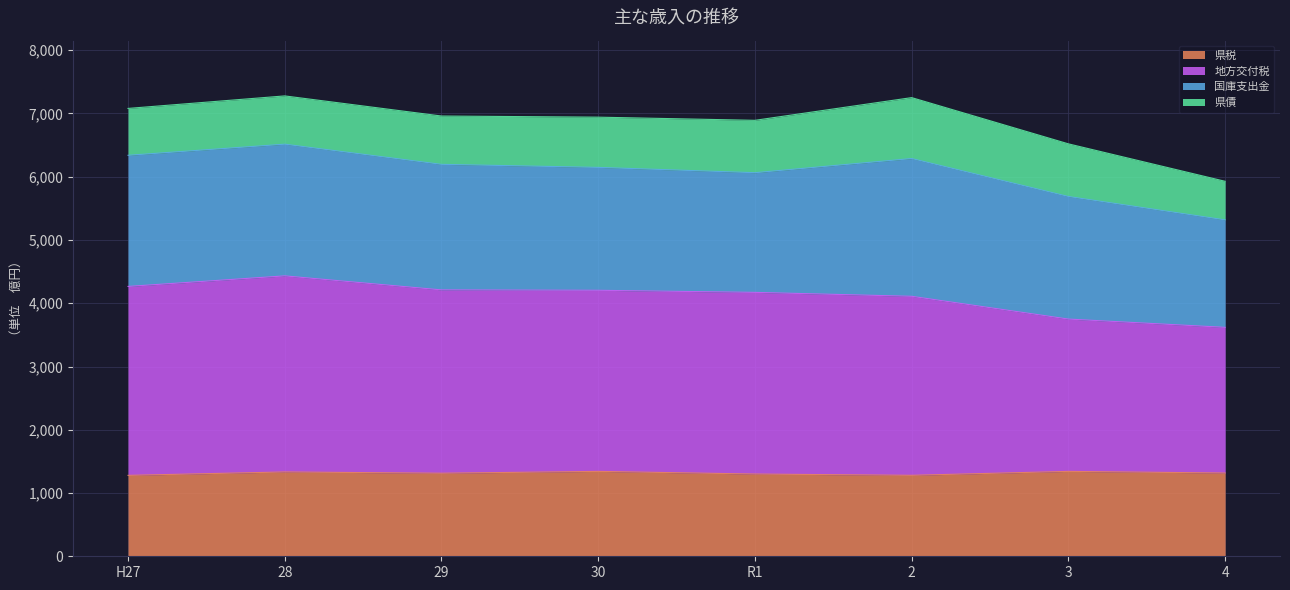

What is the total value across all series at 29?

6960